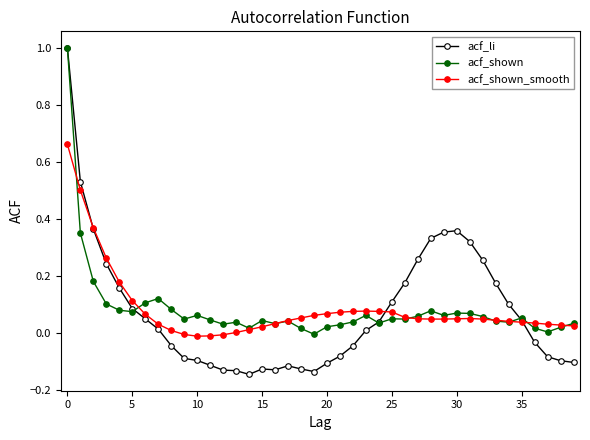

Which series has the widest spread of values?

acf_li